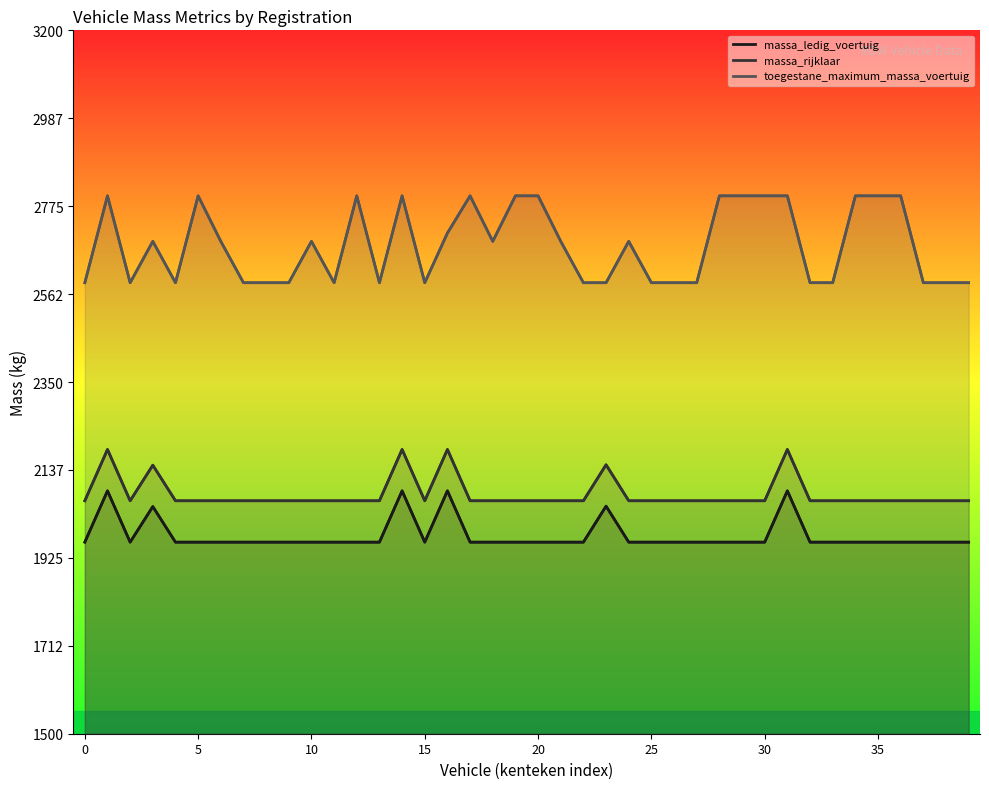

At 14SVNX, list the series in order from smallest to largest.

massa_ledig_voertuig, massa_rijklaar, toegestane_maximum_massa_voertuig